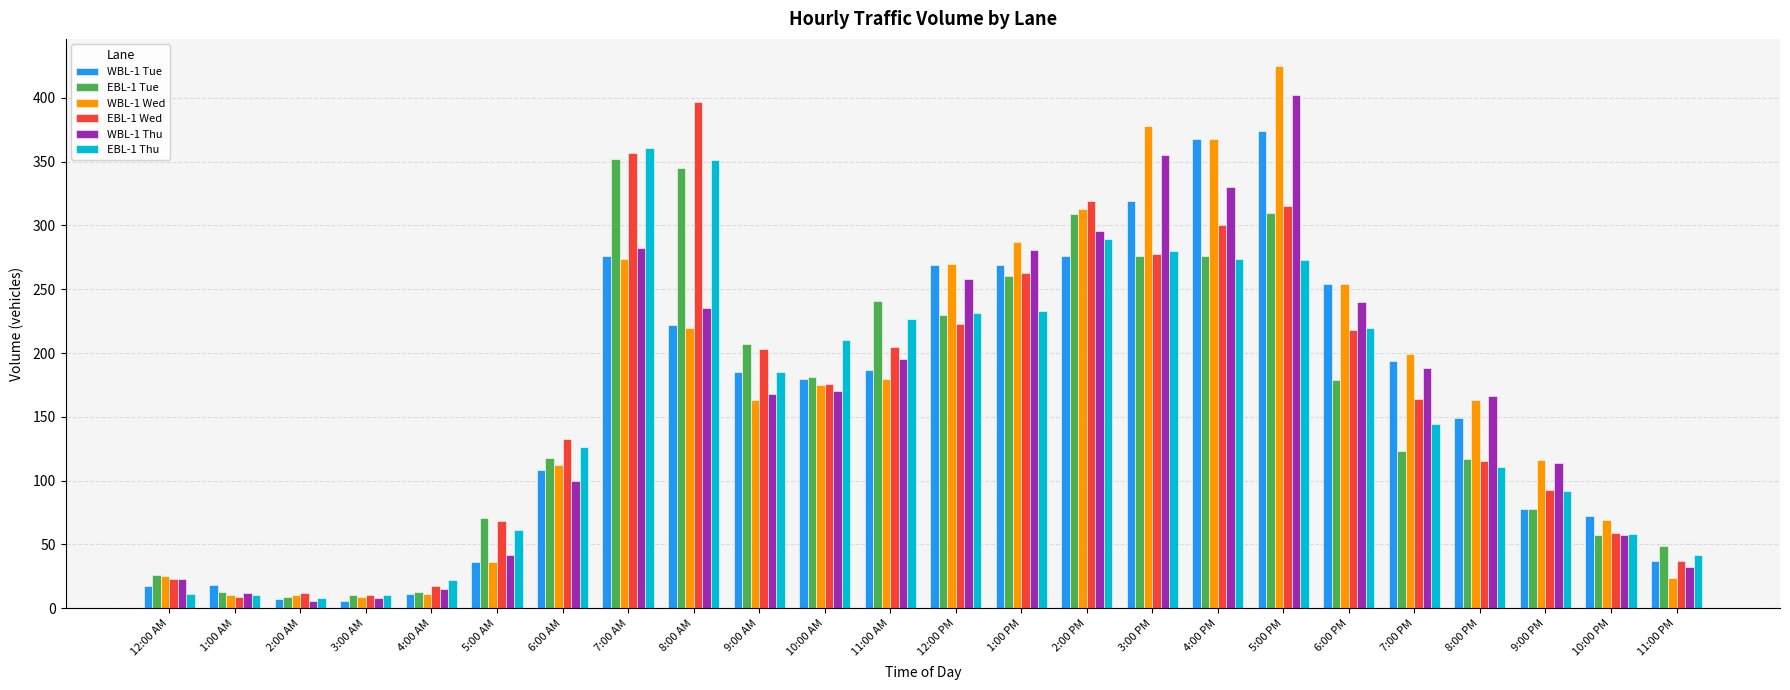

What is the label of the 19th bar from the right?

5:00 AM